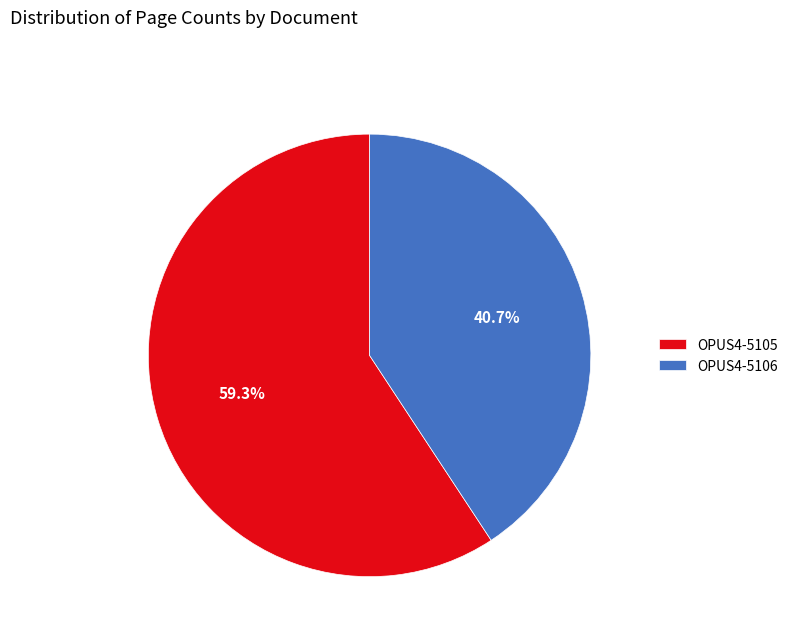

What percentage is the OPUS4-5105 slice, to the nearest percent?

59%